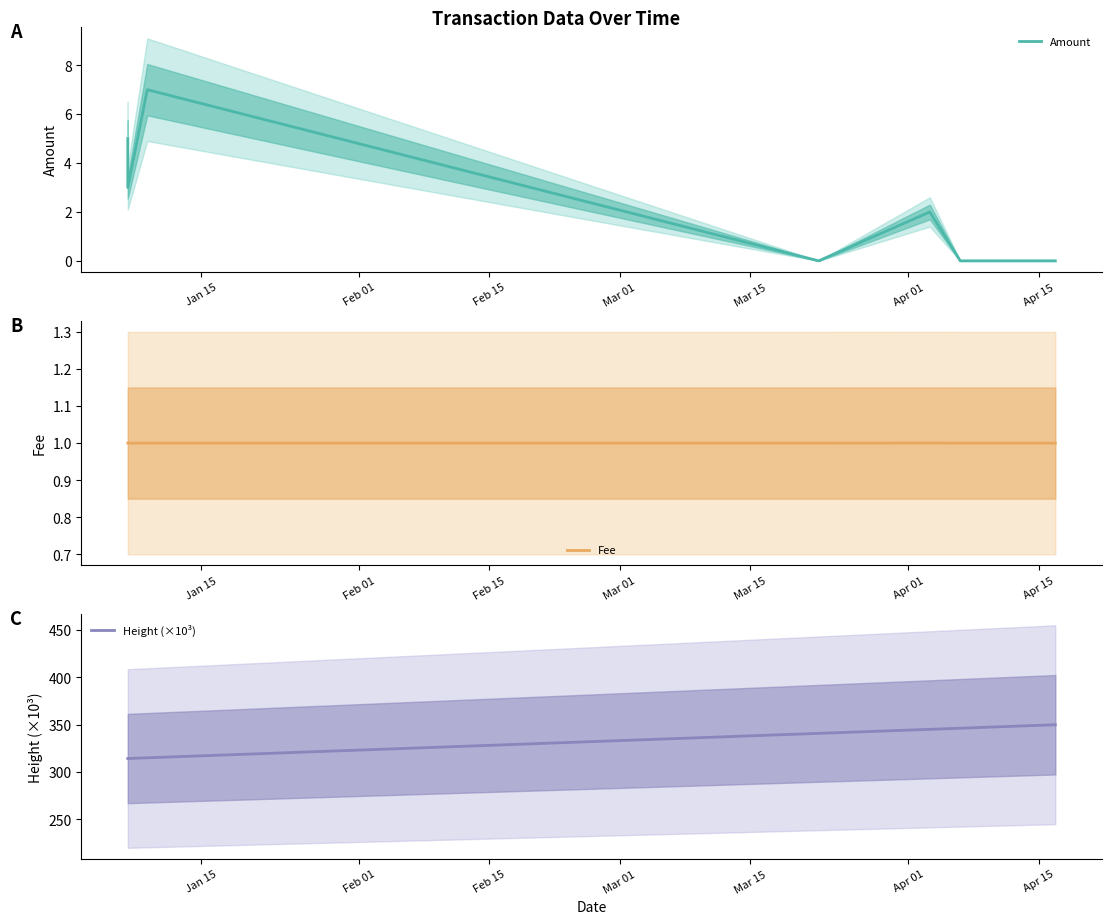

True or false: Amount has more than 0 interior local peaks.

True